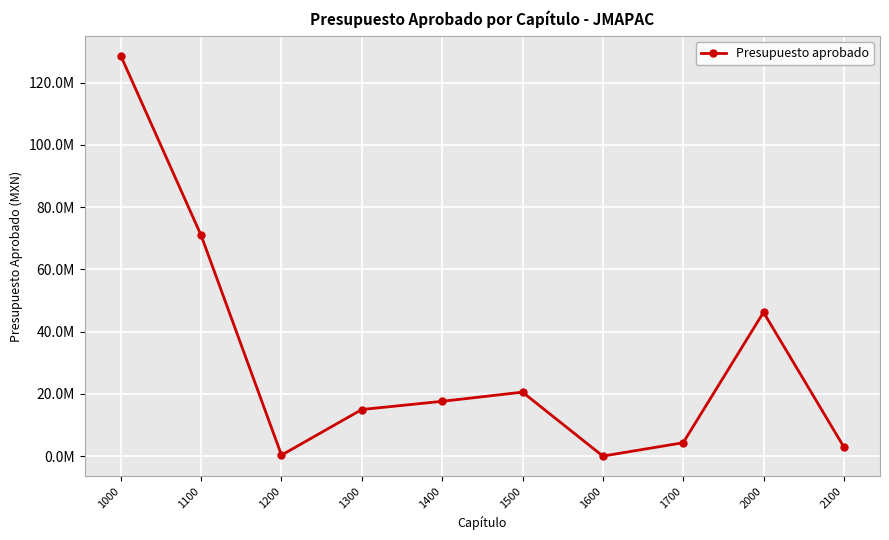

Is this an area chart (filled region under the line)?

No